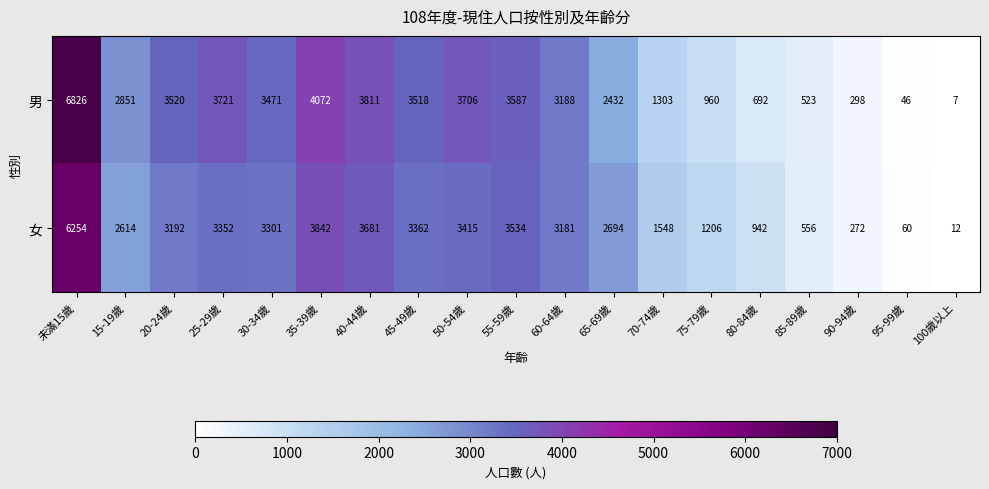

What is the difference between the highest and lowest values at 30-34歲?

170